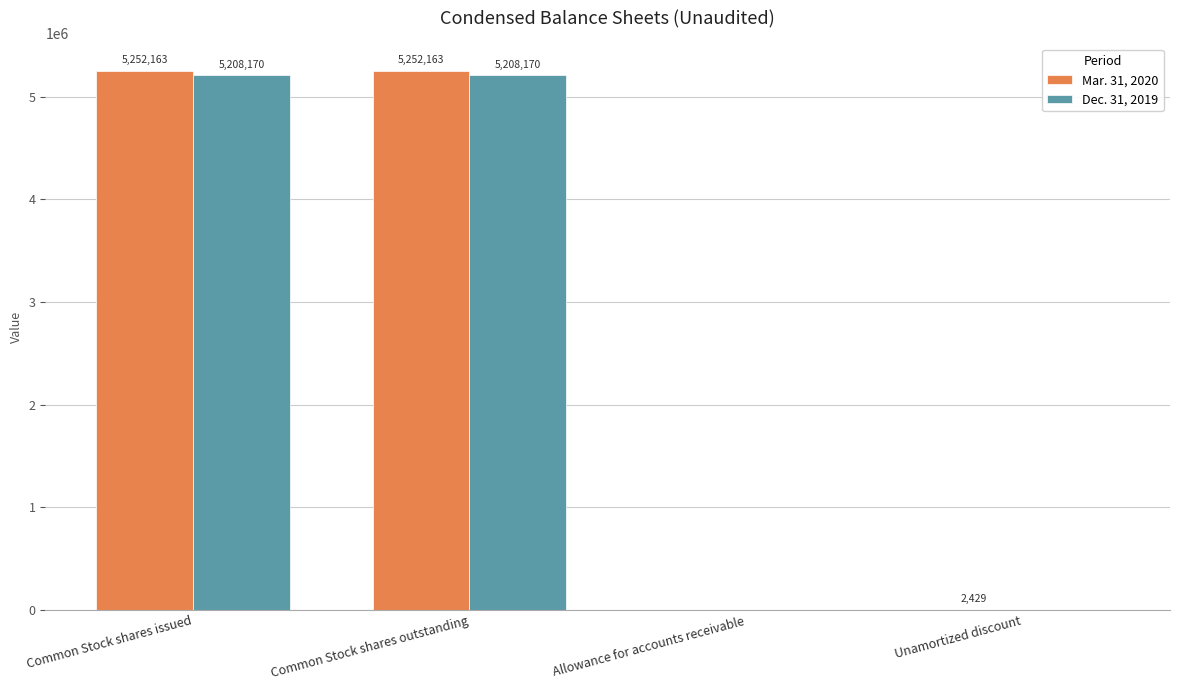

Read the Mar. 31, 2020 value at Common Stock shares issued, to the nearest 100.

5252200